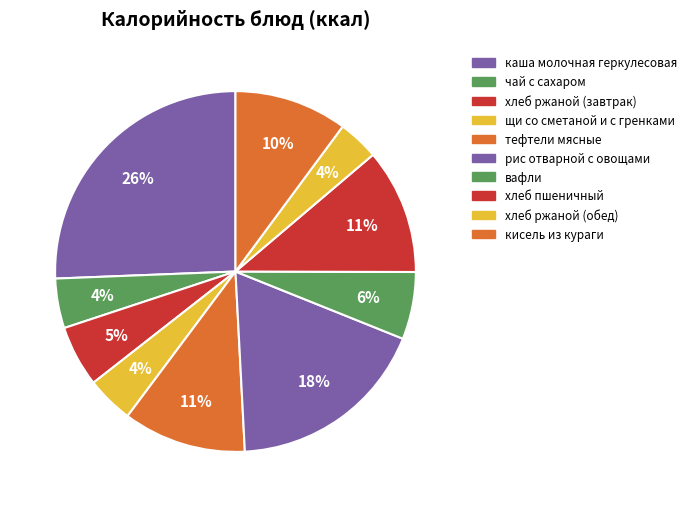

Do хлеб ржаной (обед) and кисель из кураги together represent more than half of the pie?

No